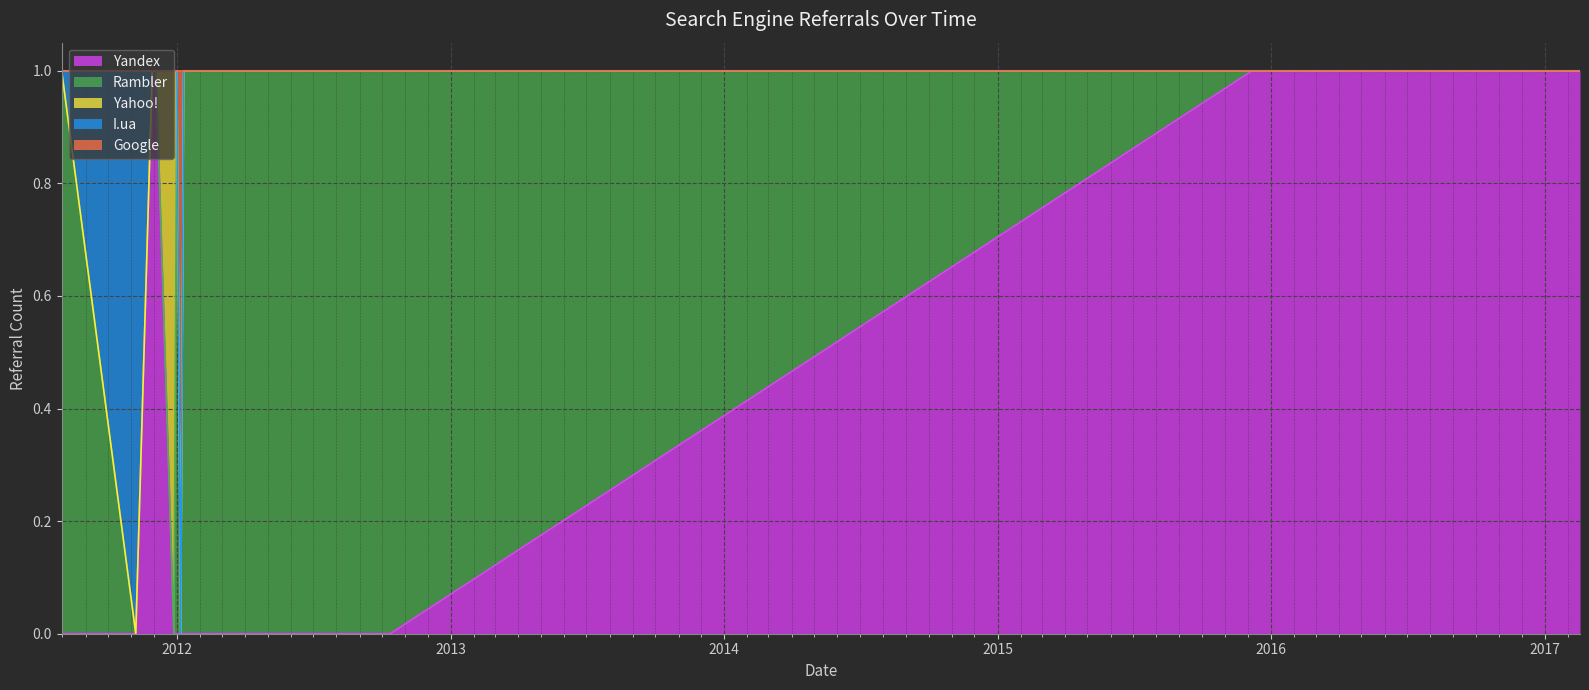

What is the difference between the second highest and minimum values in the Rambler series?

1